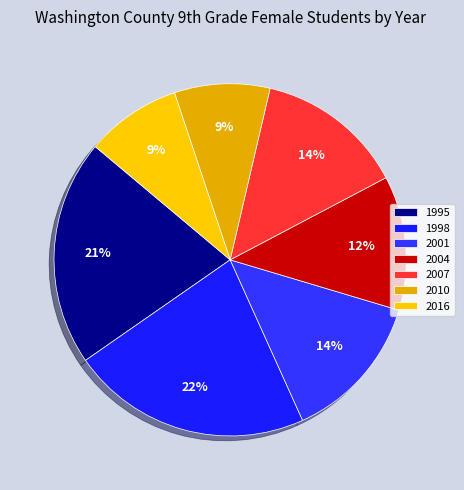

Count the number of slices in the pie.

7